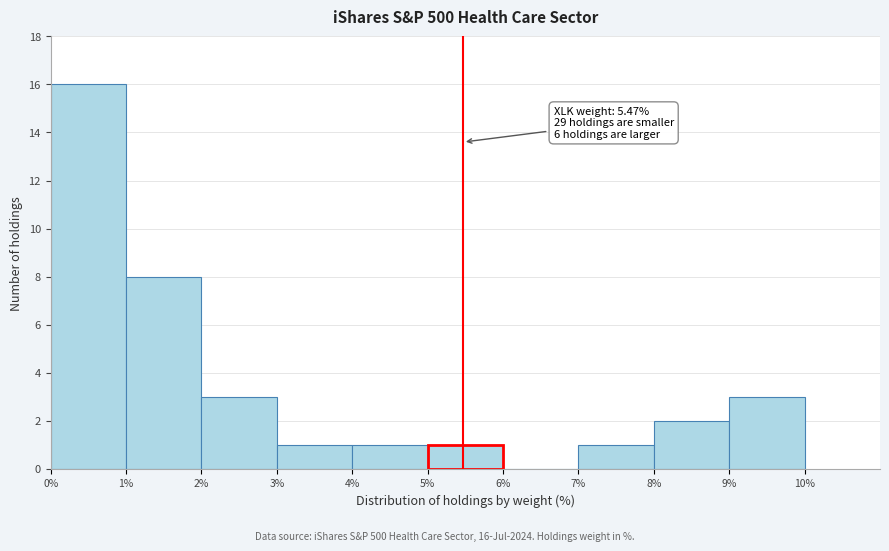

Over which range of the x-axis is the bar tallest?

0% to 1%